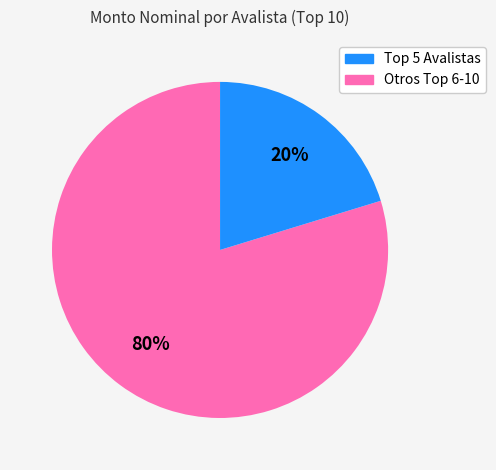

Does any single category account for the majority?

Yes